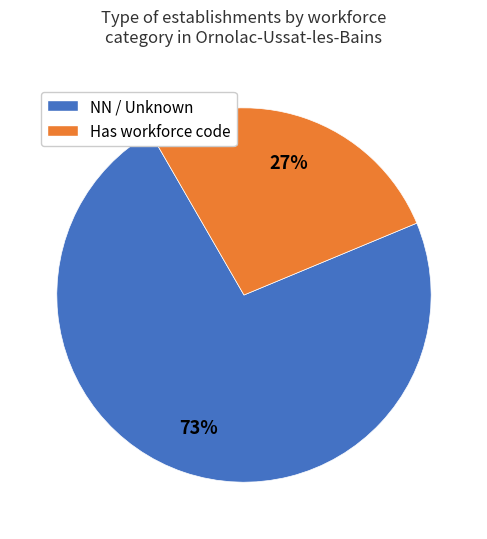

How many slices are in this pie chart?

2